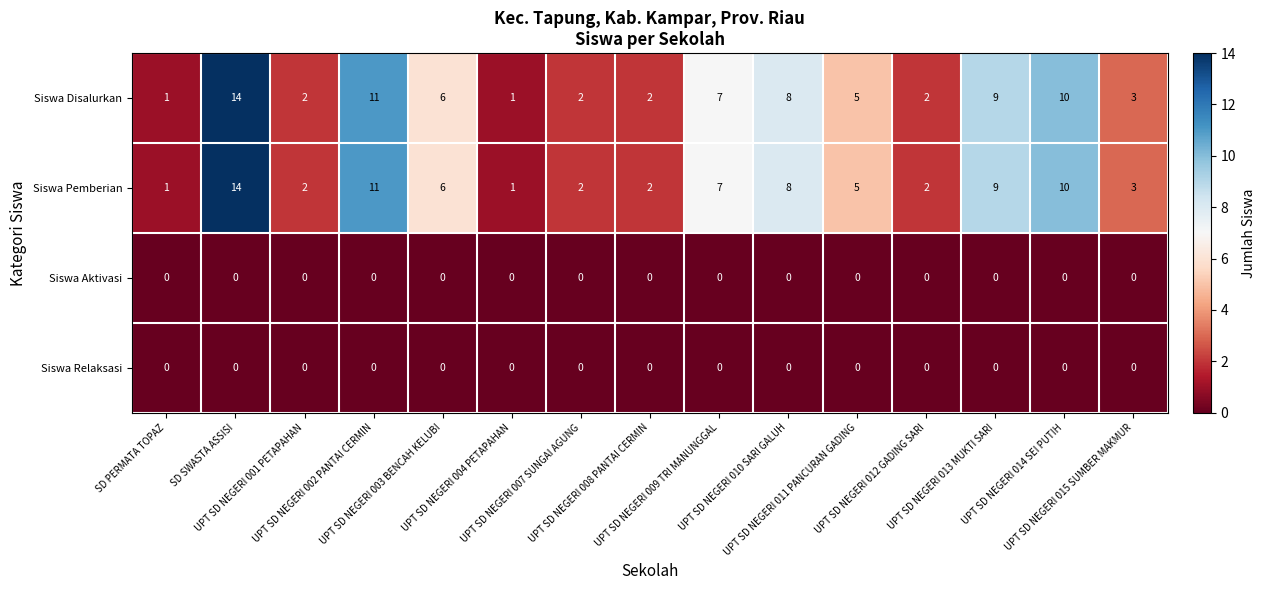

What is the greatest value displayed?

14